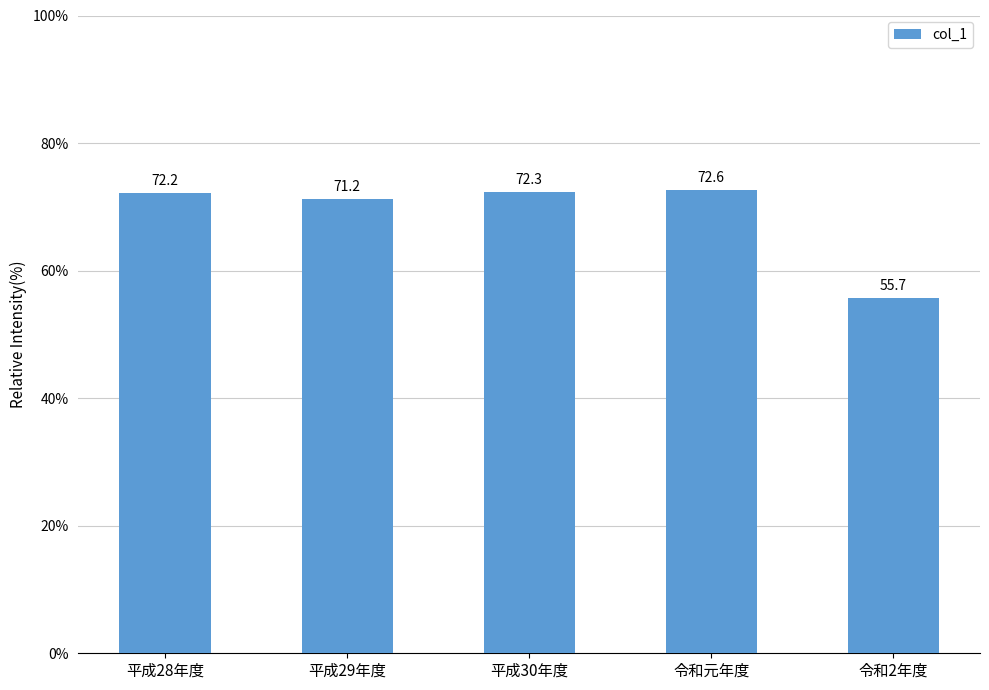

Which category has the highest value across all series?

令和元年度